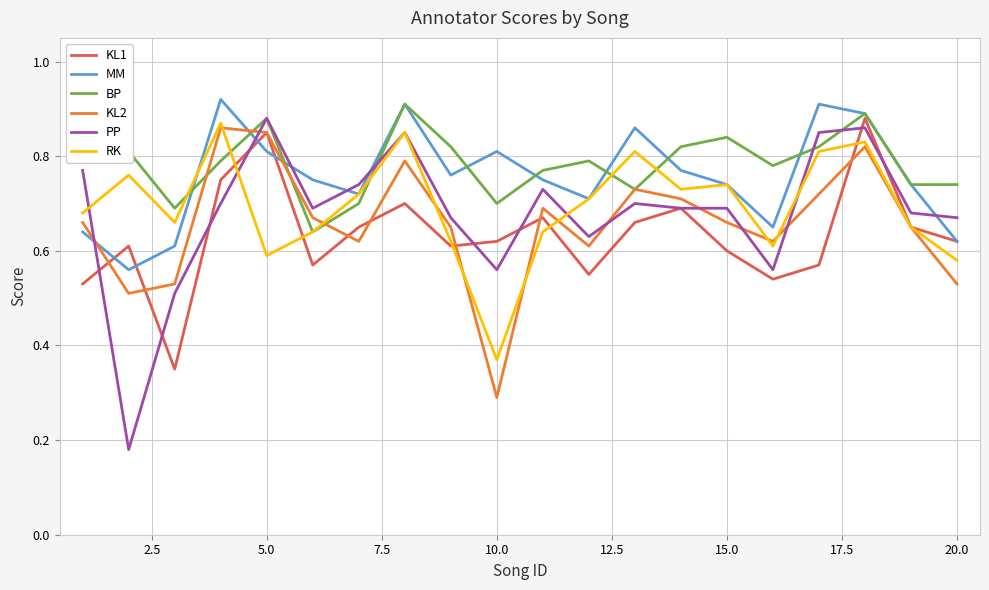

True or false: PP and MM intersect in this chart.

True